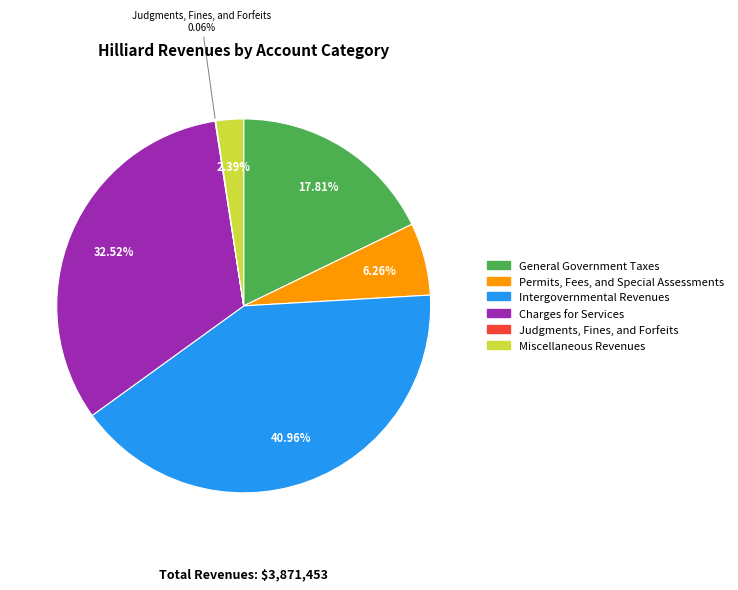

Is the sum of Miscellaneous Revenues and Intergovernmental Revenues greater than half?

No